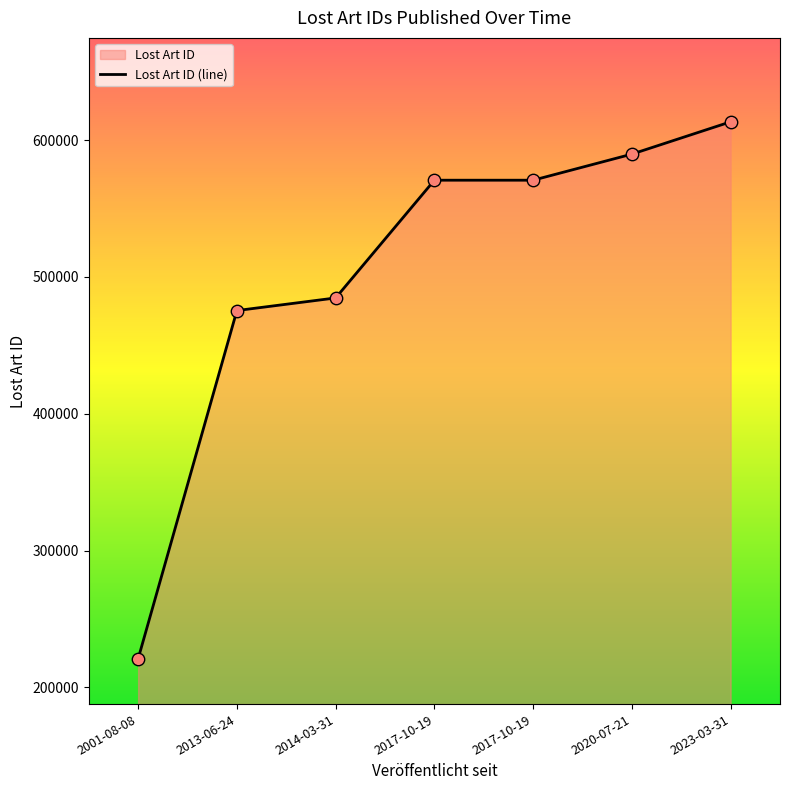

What is the change in value from 2013-06-24 to 2017-10-19?

+95272